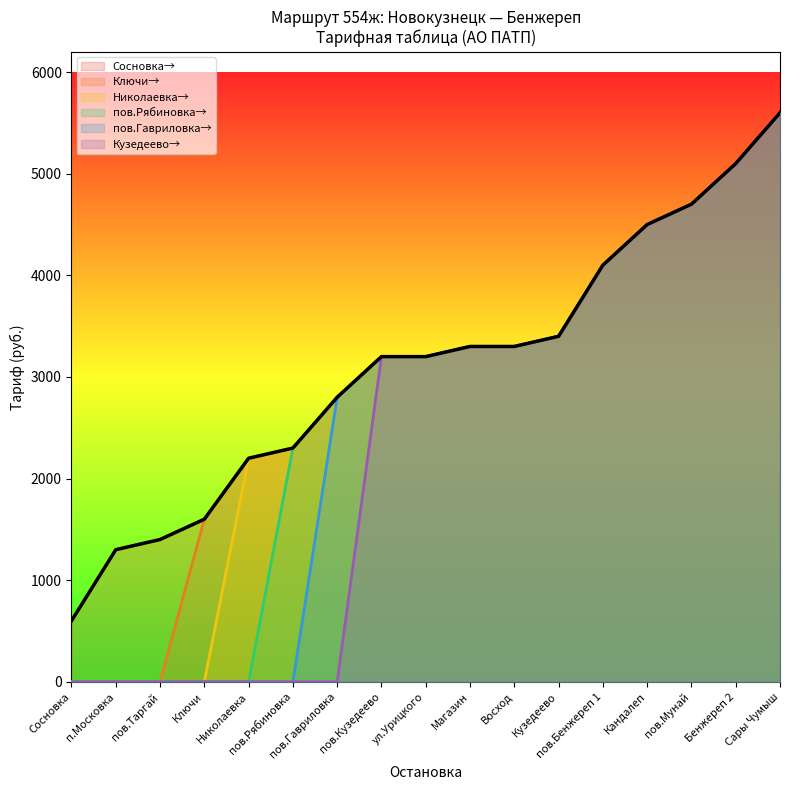

At which label does the data first exceed 3200?

Магазин